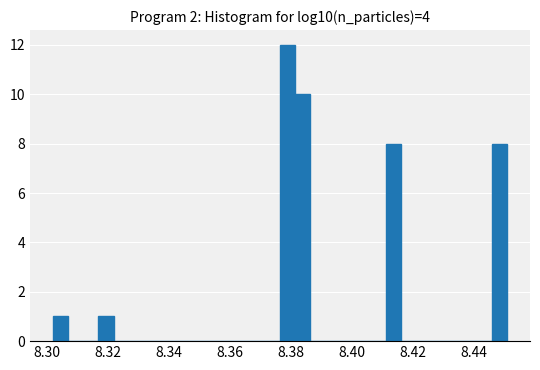

Around what value on the x-axis is the tallest bar? Give the approximate position of its centre, as read against the axis.

8.380